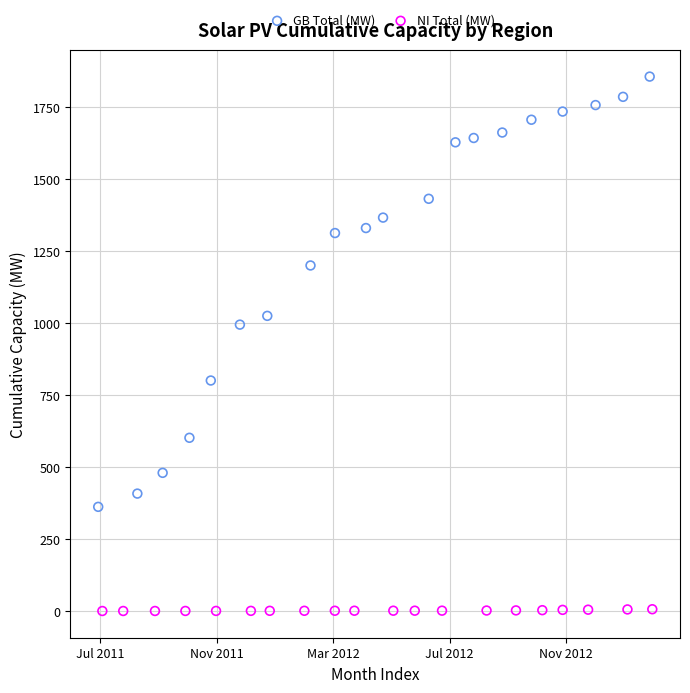

Which series contains the lowest Y value?

NI Total (MW)